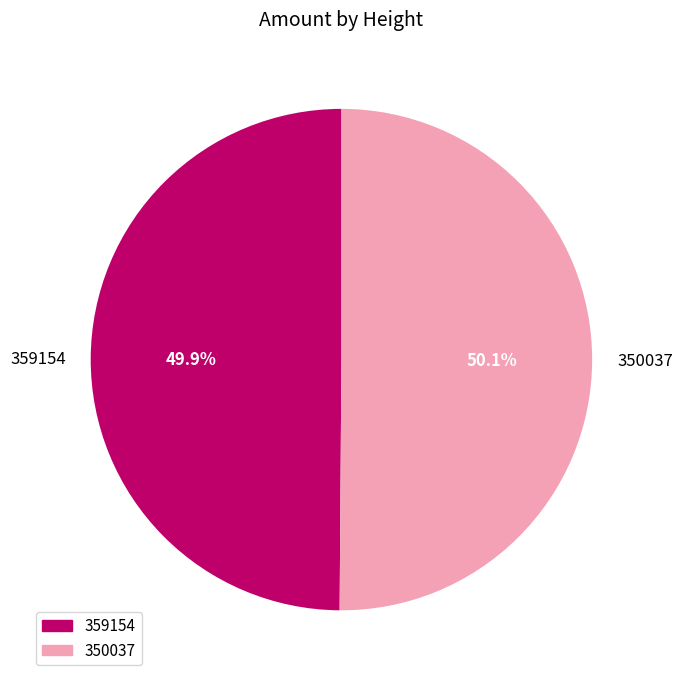

True or false: 359154 accounts for 39% of the total.

False